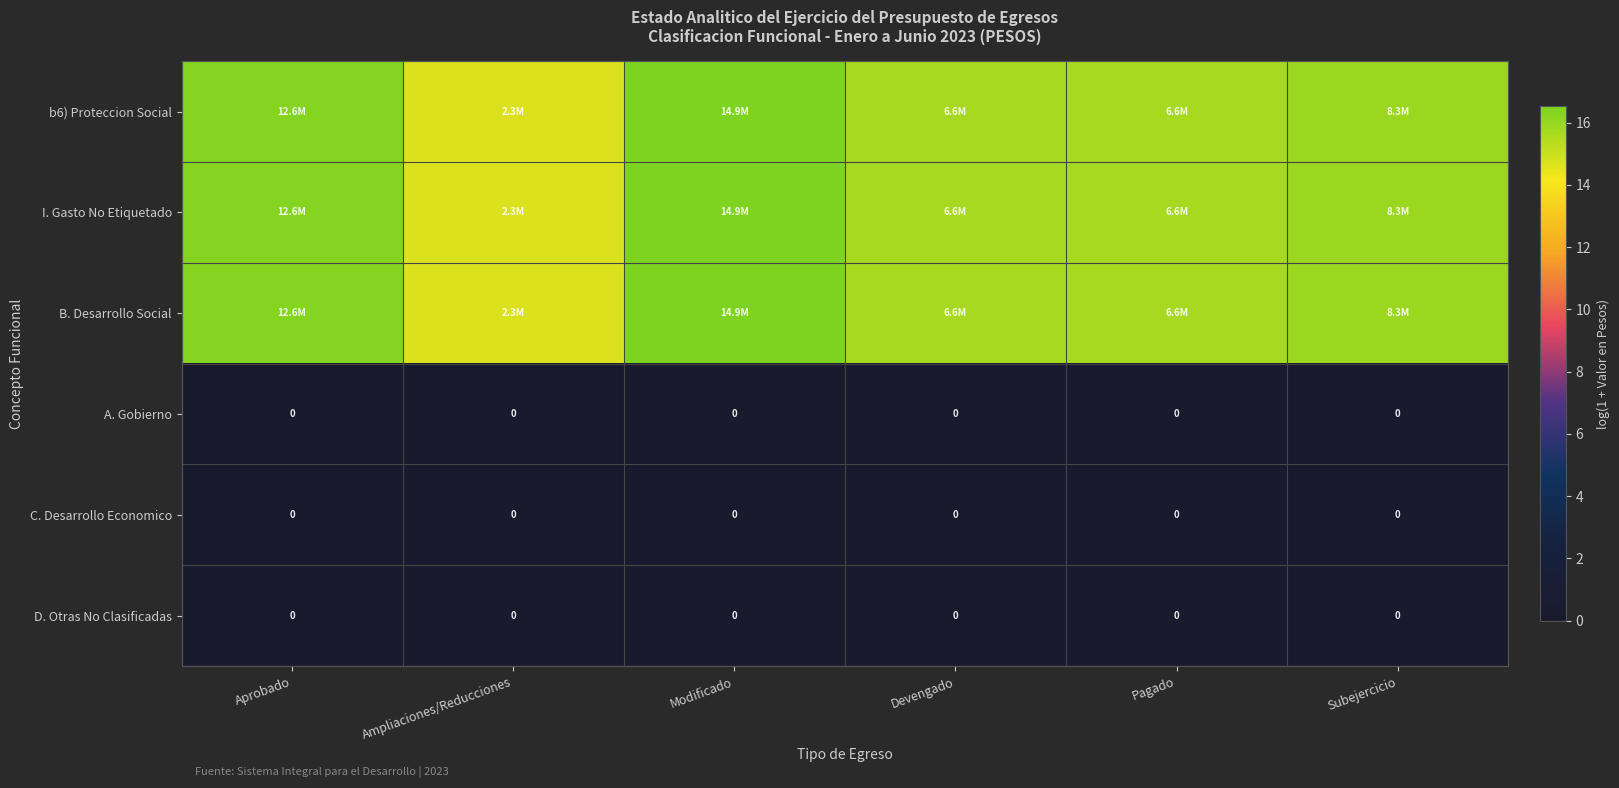

What is the minimum value for b6) Proteccion Social?

14.7